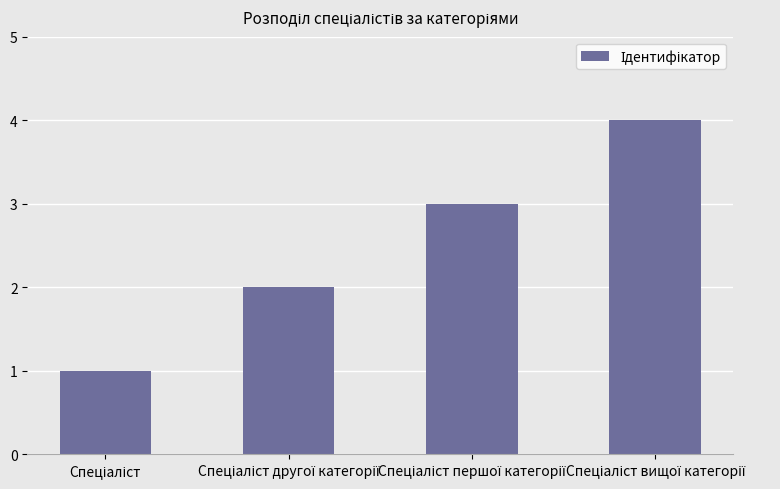

What is the difference between the maximum and minimum values?

3